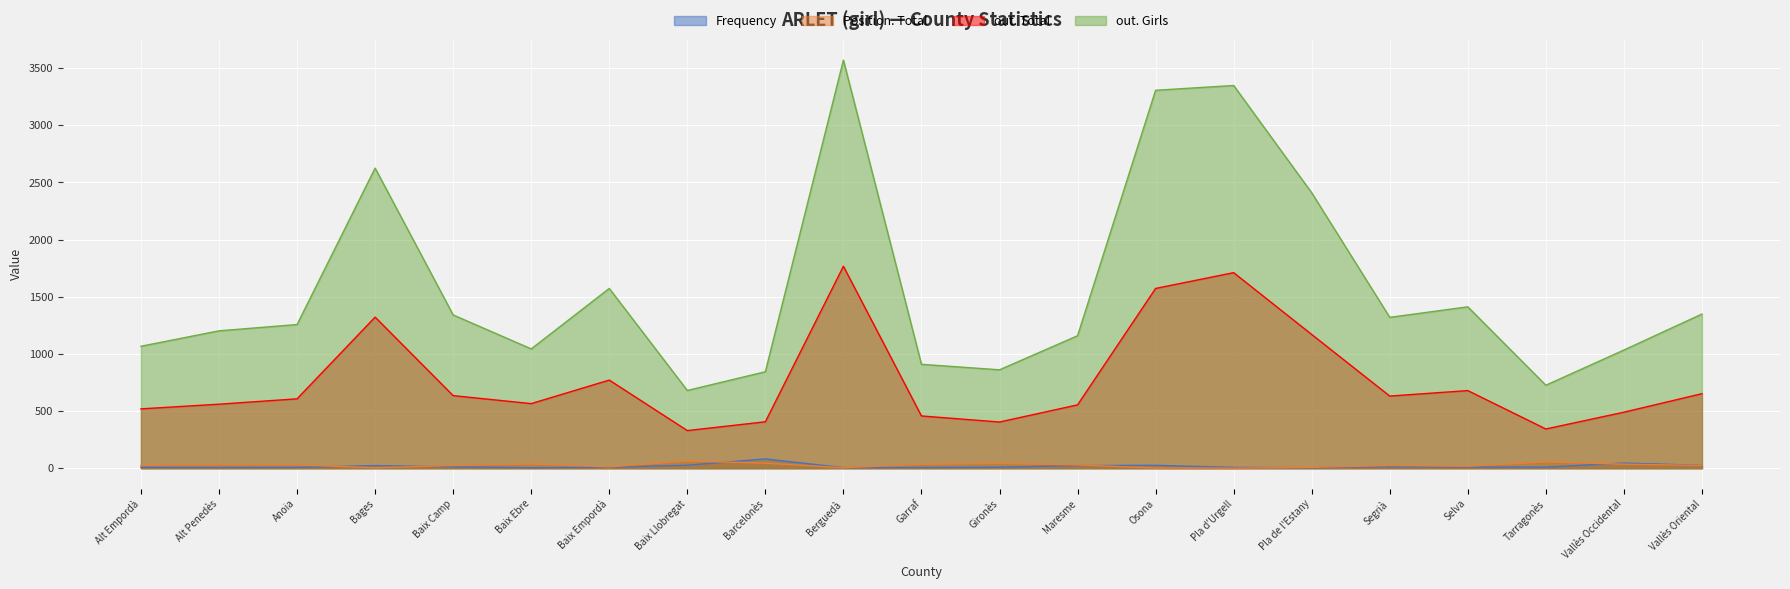

What is the difference between the maximum and second lowest values in the Frequency series?

77